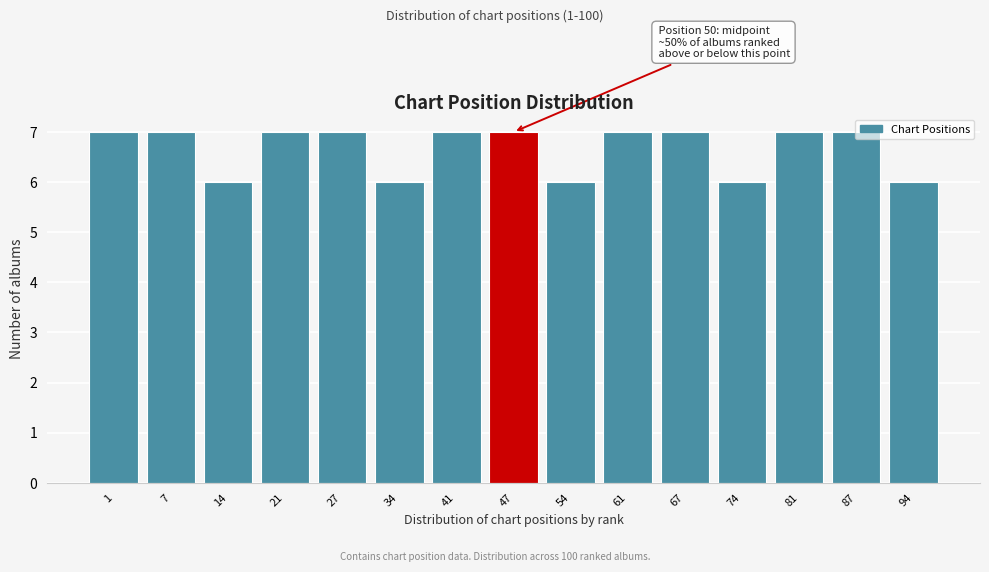

What is the sum of the values at 27 and 67?

14